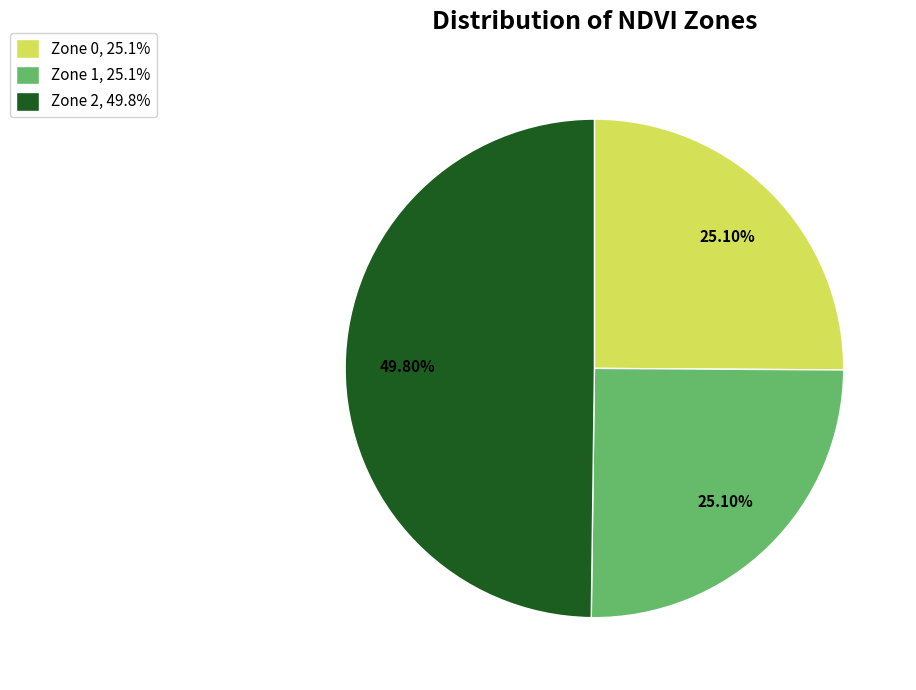

Is Zone 0, 25.1% the majority of the pie?

No